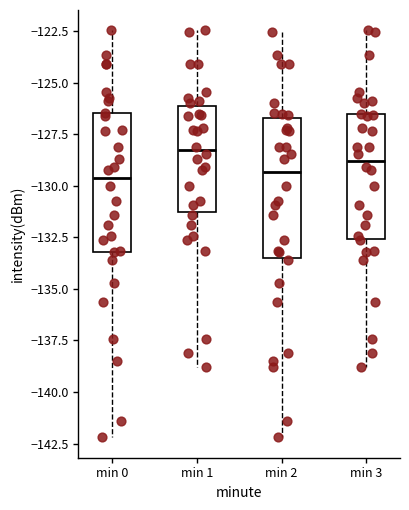

Where is the lower edge of the box for min 1 on the y-axis? The values are not printed on the chart, so give them approximately, as read against the axis.

-131.5